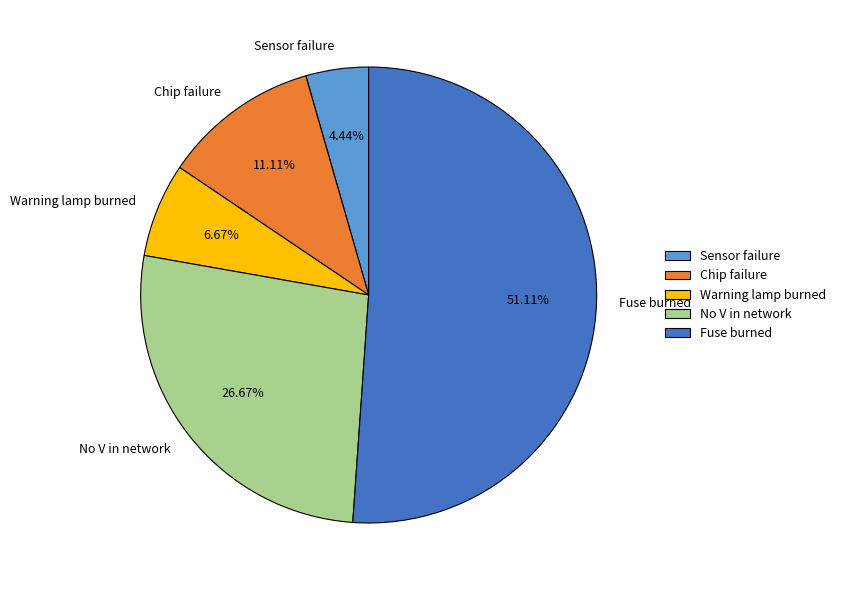

What percentage is the Sensor failure slice, to the nearest percent?

4%